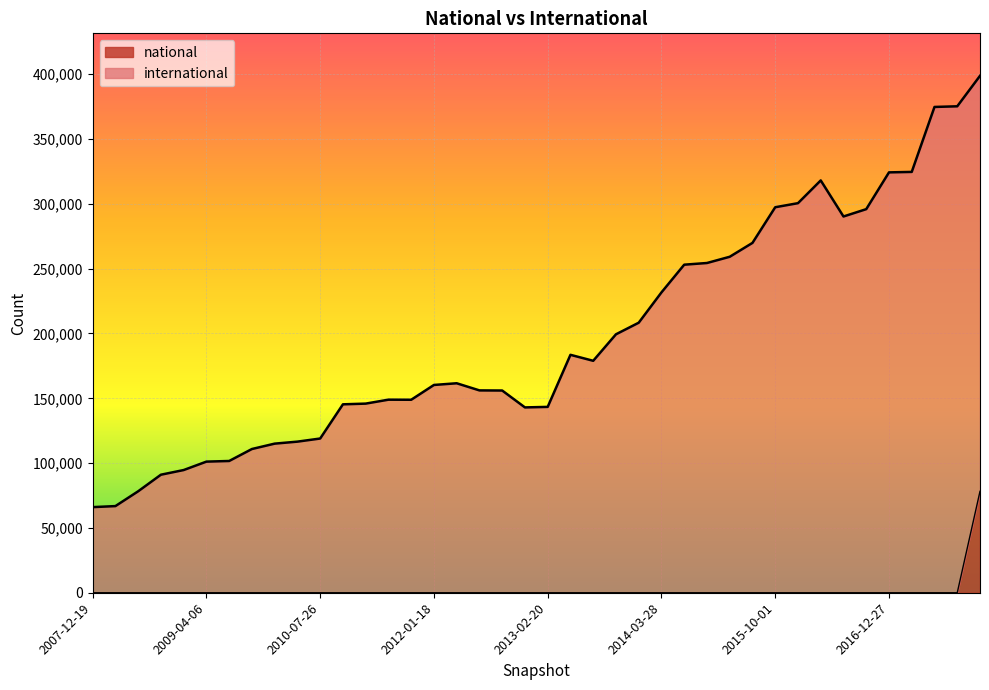

The value of international at 2008-10-10 is 91059. True or false?

True